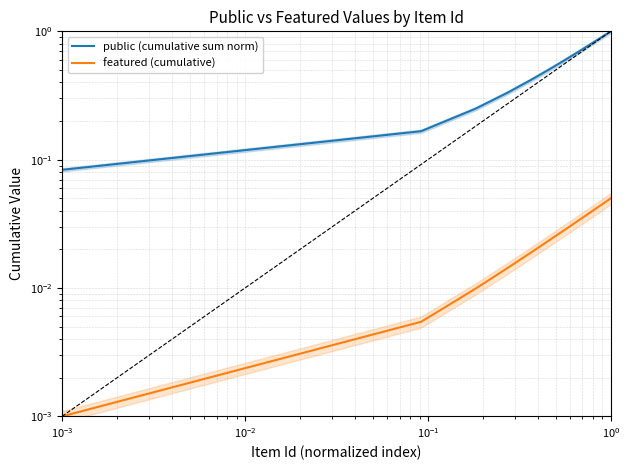

At which label does featured (cumulative) reach its peak?

11